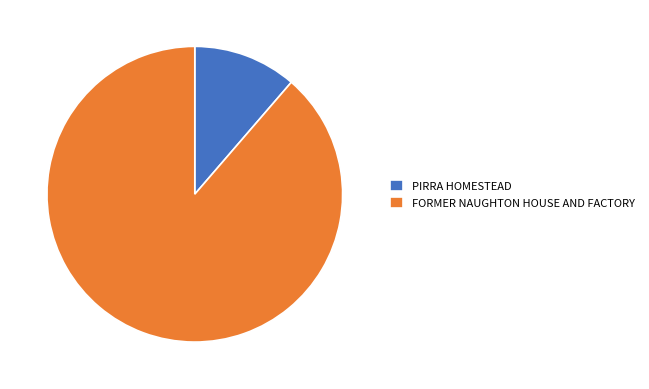

What is the ratio of the value at FORMER NAUGHTON HOUSE AND FACTORY to the value at PIRRA HOMESTEAD?

7.8